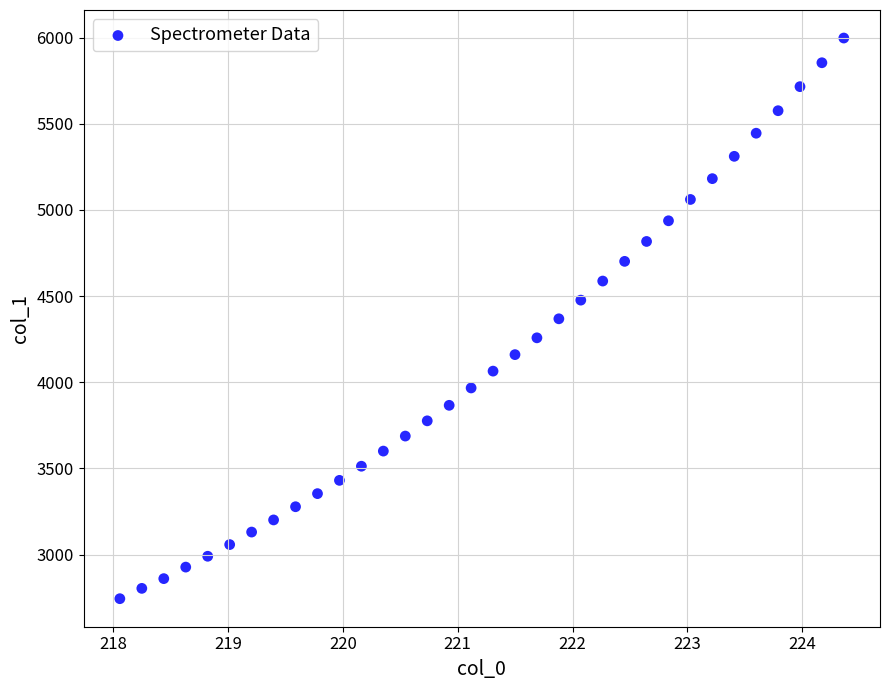

What is the range of Y values (max minus min)?

3252.5